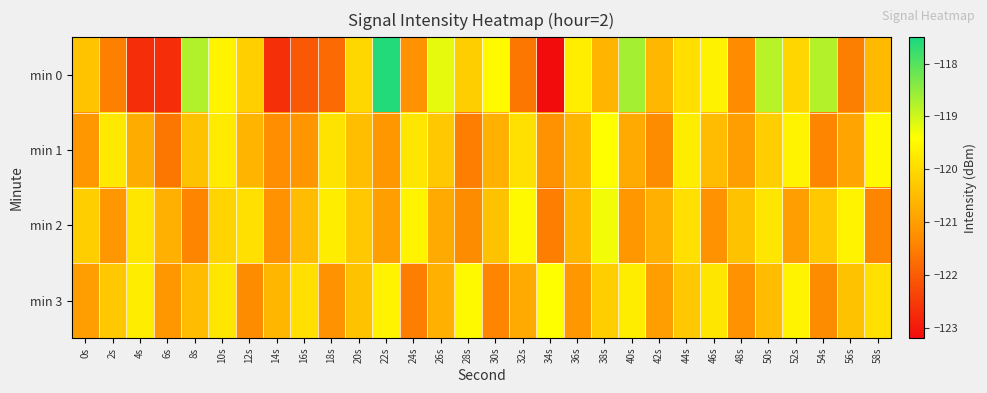

Which category has the highest value across all series?

22s